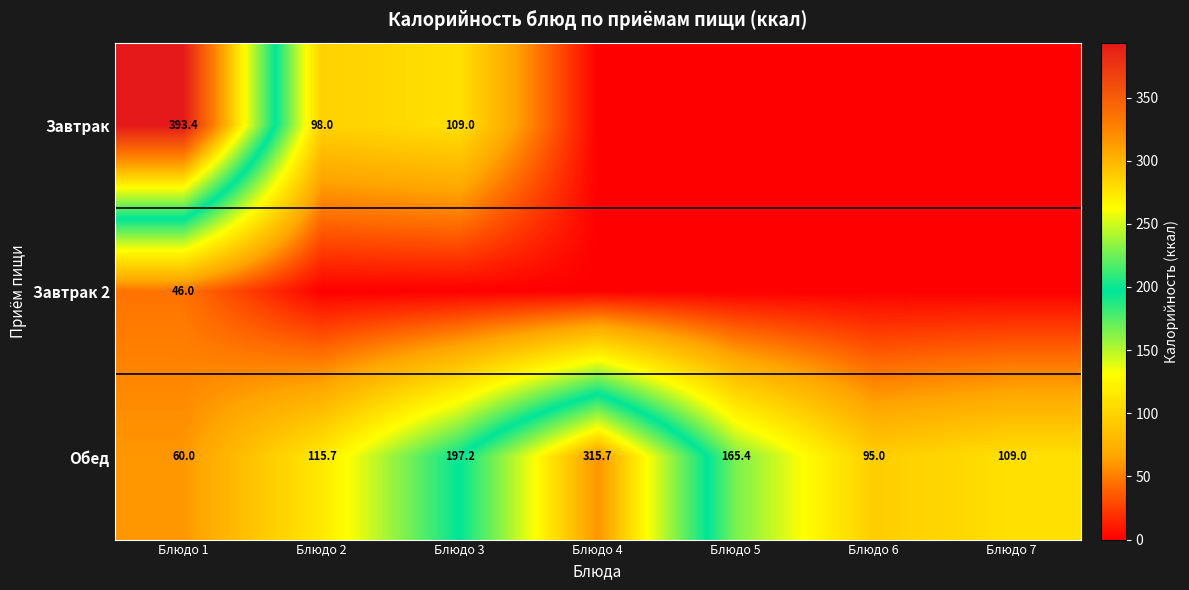

What is the minimum value for Обед?

60.0